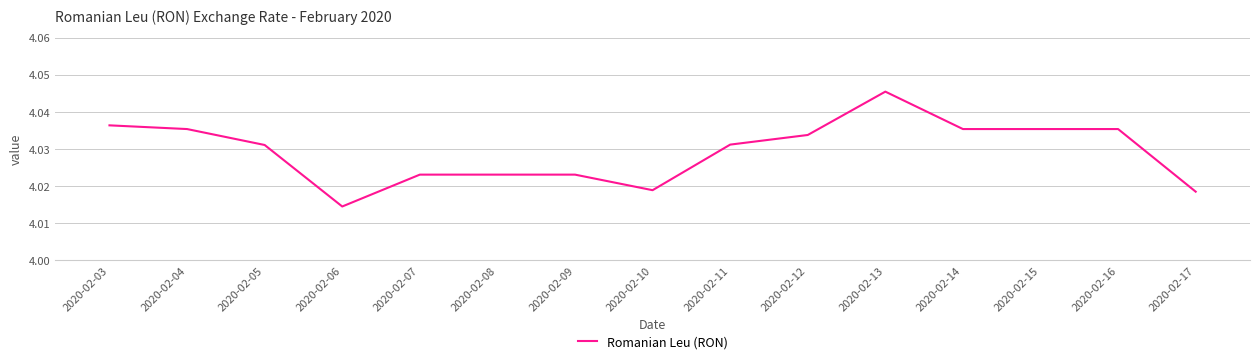

What is the ratio of the value at 2020-02-15 to the value at 2020-02-06?

1.0